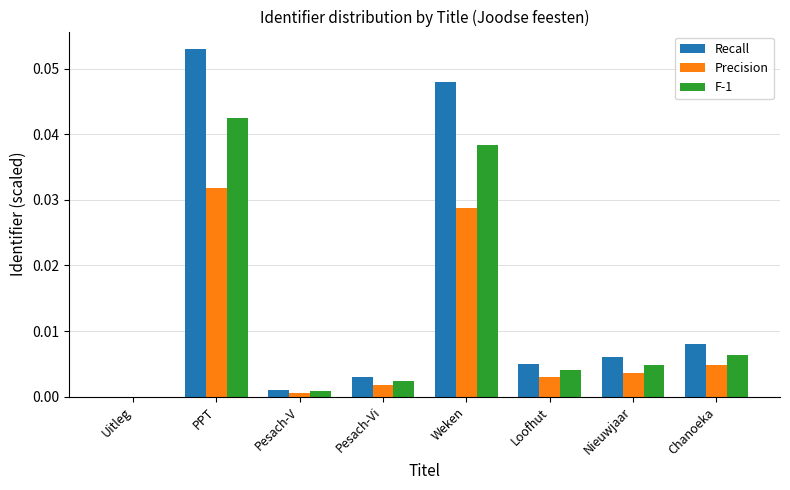

Is the value of Precision at Loofhut greater than the value of Recall at PPT?

No